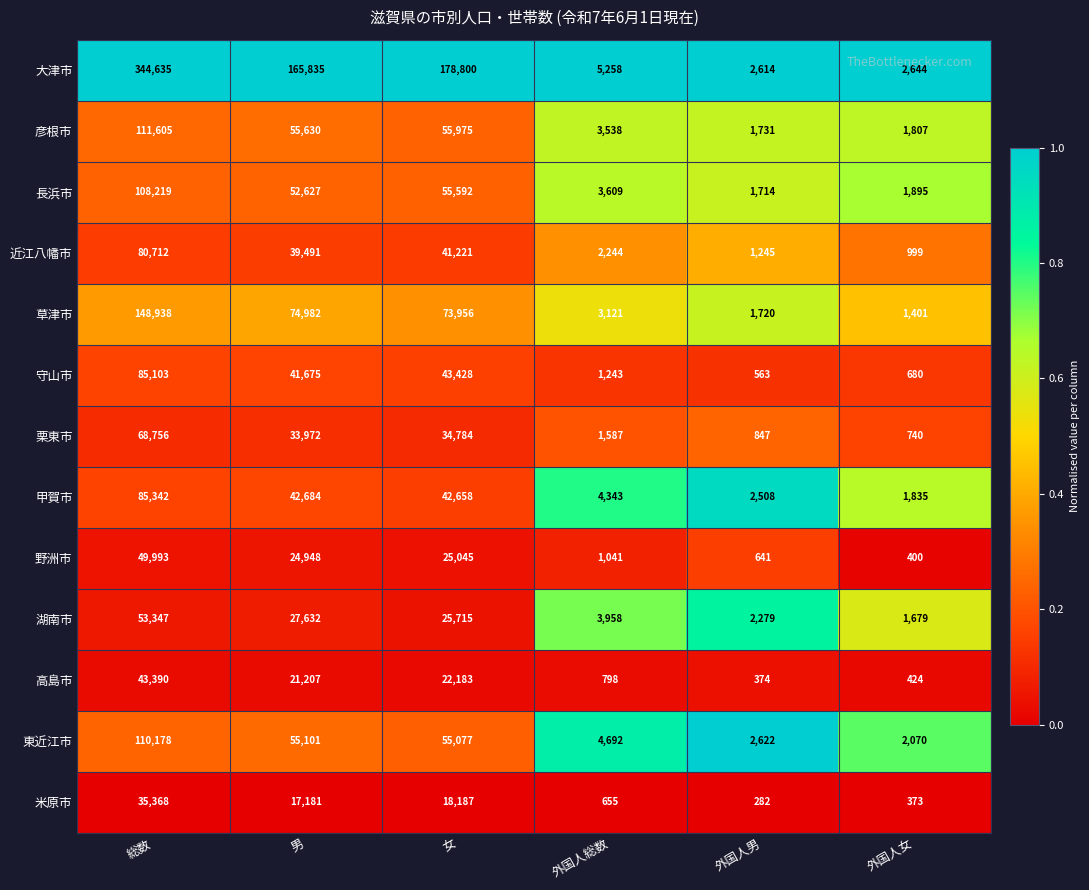

Where is 草津市 nearest to the value 75169?

男